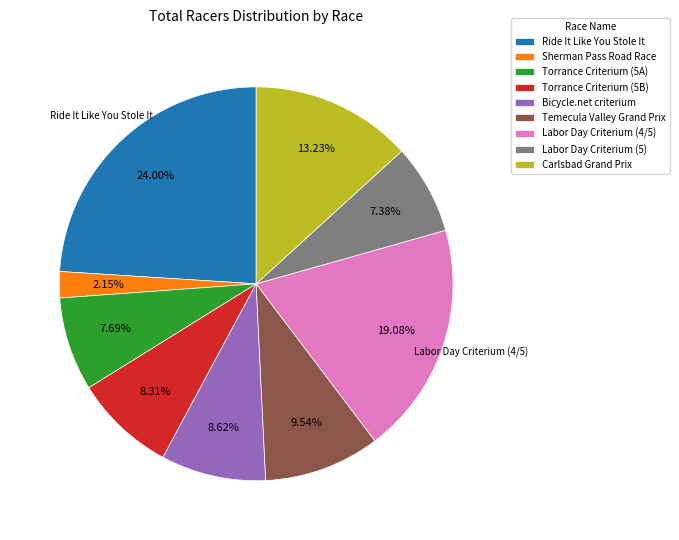

How many segments does this pie chart have?

9